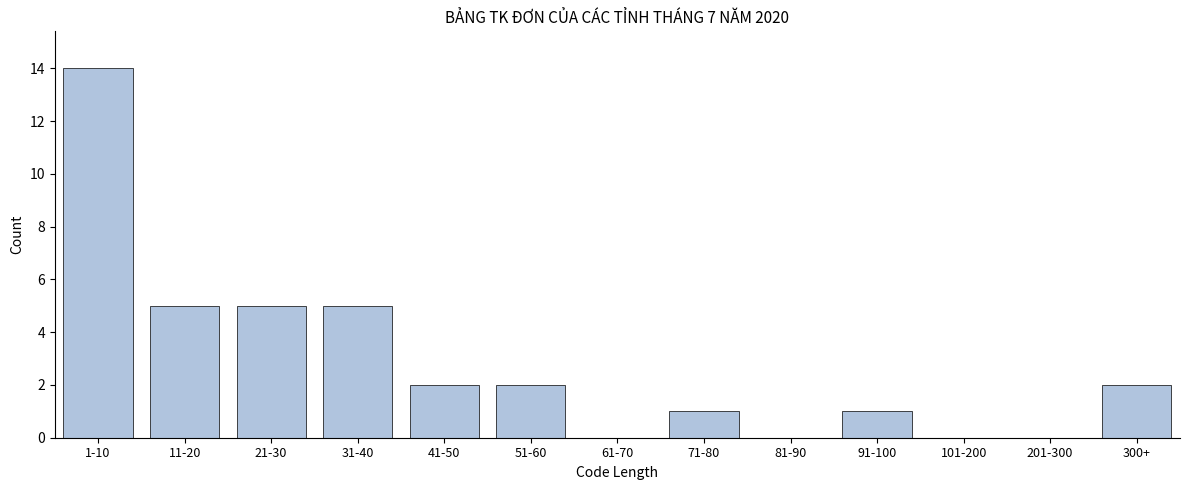

Reading left to right, transcribe all the data shown in this chart.

1-10=14	11-20=5	21-30=5	31-40=5	41-50=2	51-60=2	61-70=0	71-80=1	81-90=0	91-100=1	101-200=0	201-300=0	300+=2